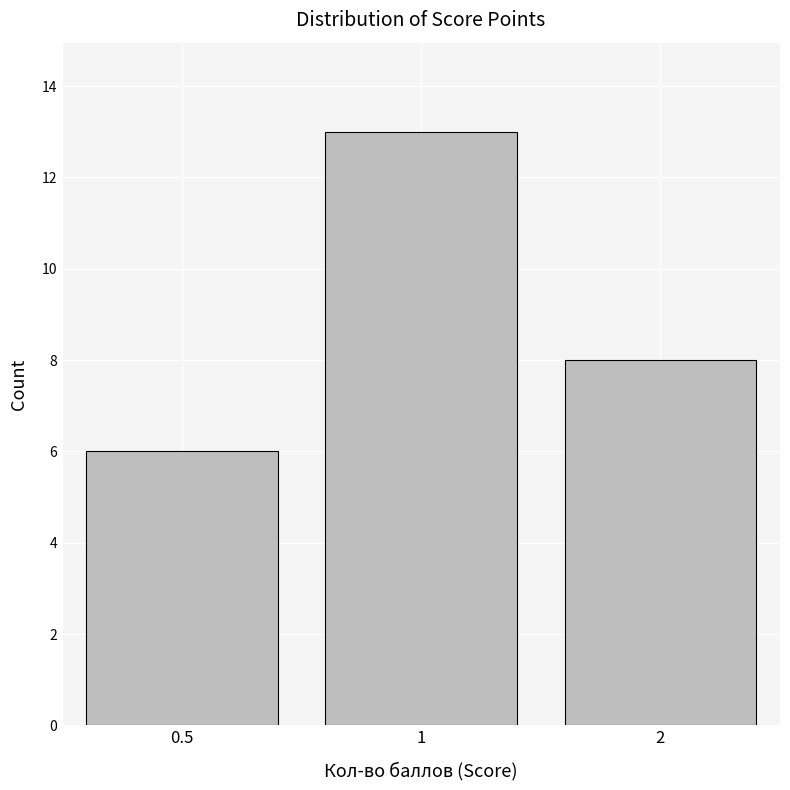

Reading left to right, extract all data points from this chart.

0.5=6	1=13	2=8